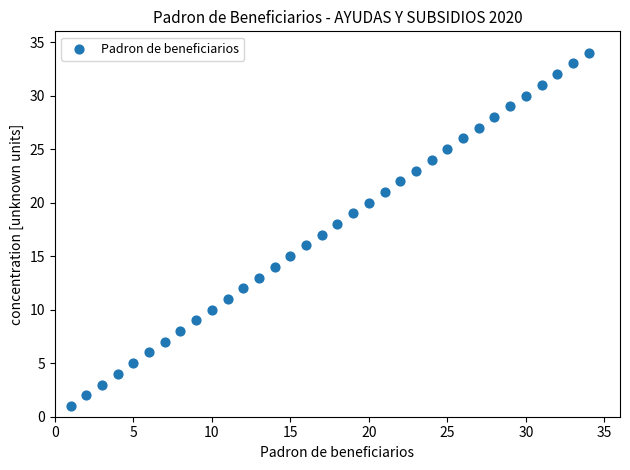

What is the range of X values (max minus min)?

33